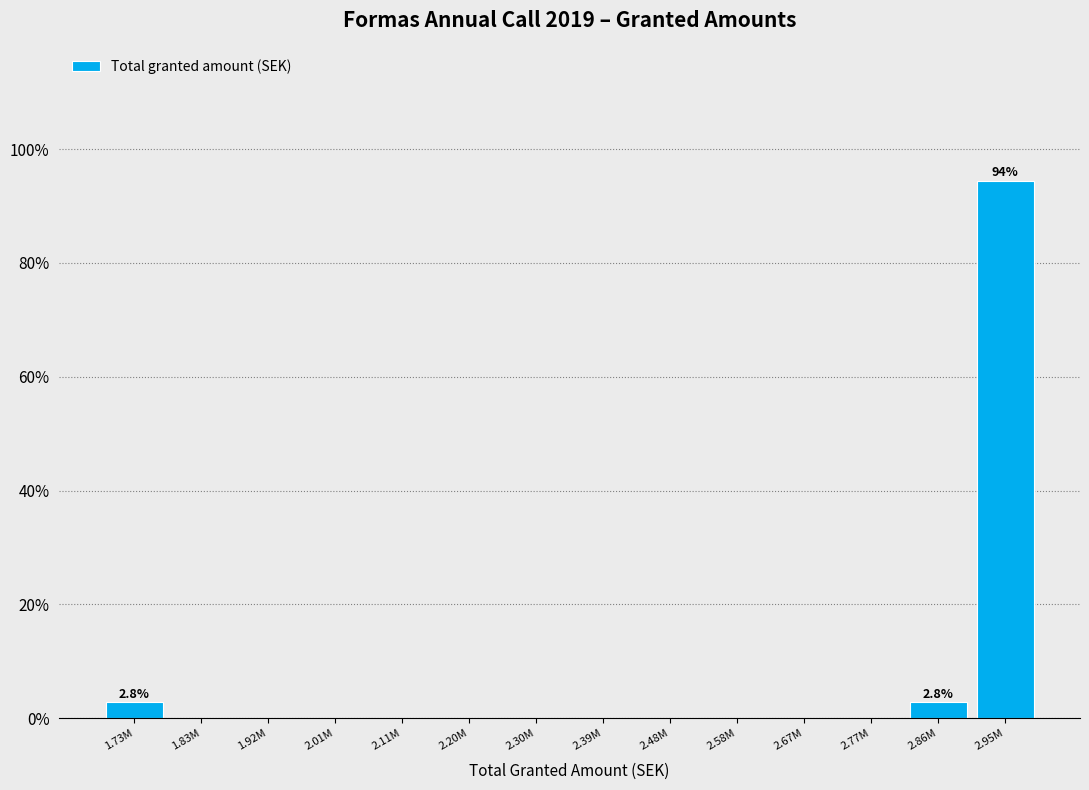

Reading left to right, list all the values displayed in this chart.

1.73M=2.8	1.83M=0.0	1.92M=0.0	2.01M=0.0	2.11M=0.0	2.20M=0.0	2.30M=0.0	2.39M=0.0	2.48M=0.0	2.58M=0.0	2.67M=0.0	2.77M=0.0	2.86M=2.8	2.95M=94.4